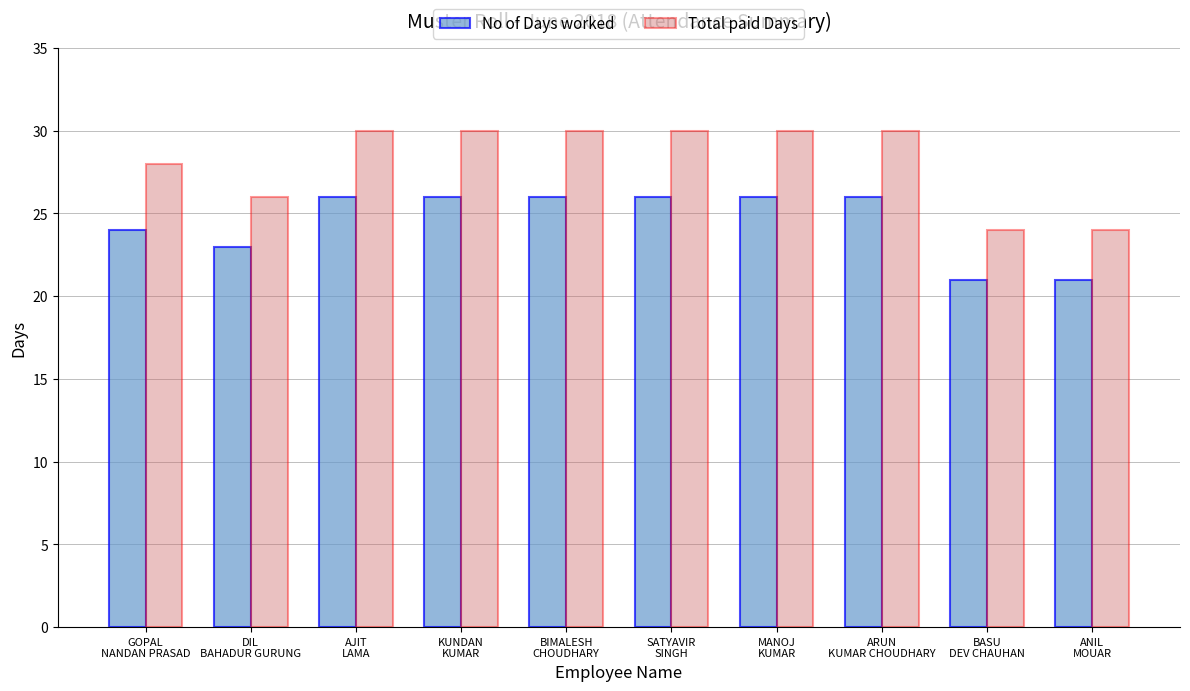

Rank the series by their average value, from highest to lowest.

Total paid Days, No of Days worked